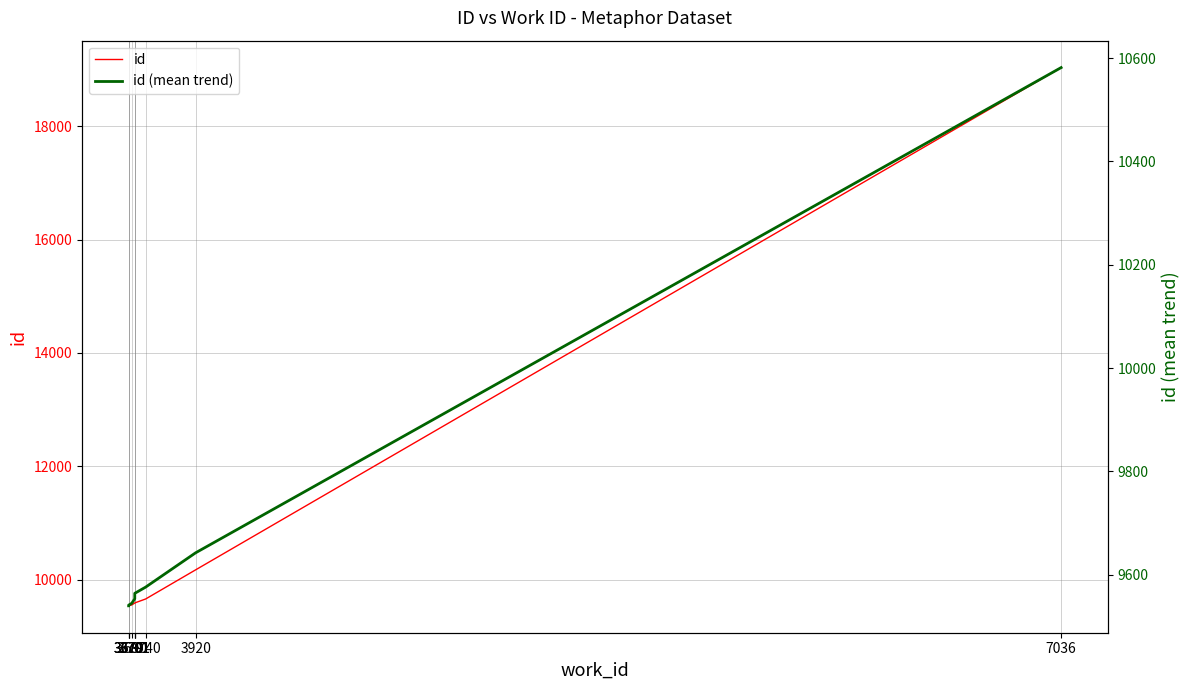

Reading left to right, transcribe all the data shown in this chart.

id: 3679=9540.0	3679=9541.0	3679=9543.0	3690=9555.0	3701=9589.0	3701=9590.0	3701=9591.0	3740=9660.0	3920=10174.0	7036=19033.0
id (mean trend): 3679=9540.0	3679=9540.5	3679=9541.3	3690=9544.8	3701=9553.6	3701=9559.7	3701=9564.1	3740=9576.1	3920=9642.6	7036=10581.6